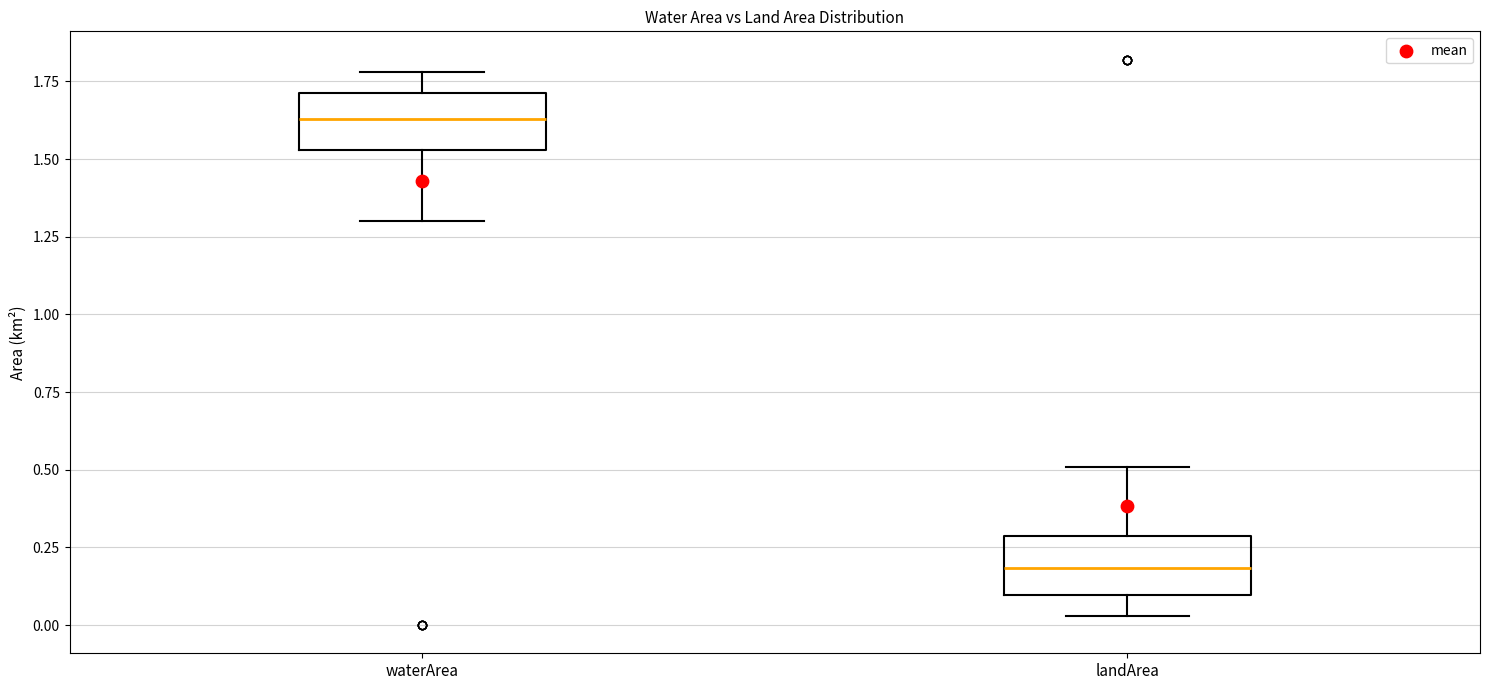

Which box has the highest median line?

waterArea